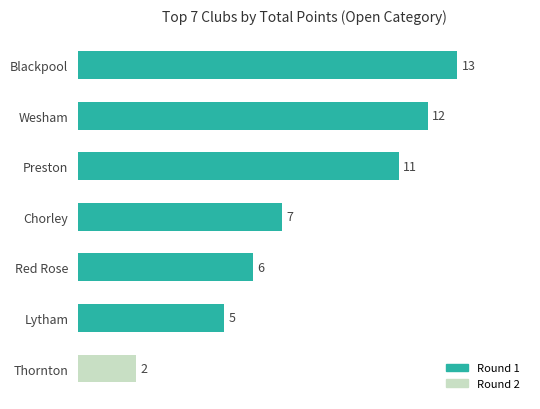

What is the ratio of the value at Lytham to the value at Red Rose?

0.8